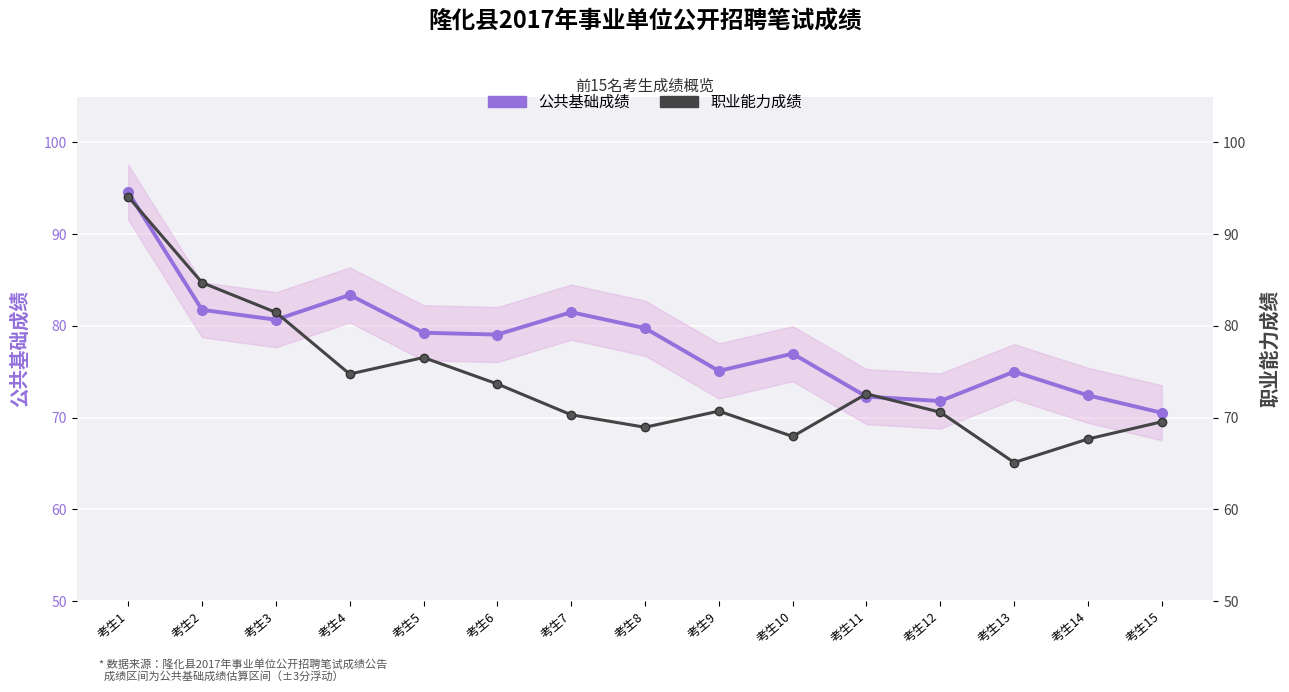

Reading left to right, list all the values displayed in this chart.

公共基础成绩: 考生1=94.6	考生2=81.8	考生3=80.7	考生4=83.4	考生5=79.3	考生6=79.1	考生7=81.5	考生8=79.8	考生9=75.1	考生10=77.0	考生11=72.3	考生12=71.8	考生13=75.0	考生14=72.4	考生15=70.5
职业能力成绩: 考生1=94.1	考生2=84.7	考生3=81.5	考生4=74.8	考生5=76.6	考生6=73.7	考生7=70.3	考生8=69.0	考生9=70.7	考生10=68.0	考生11=72.6	考生12=70.6	考生13=65.1	考生14=67.7	考生15=69.6